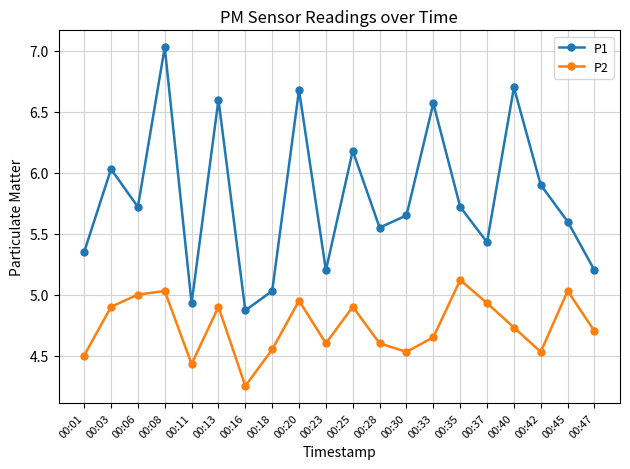

What is the spread (max minus min) of values at 00:30?

1.1